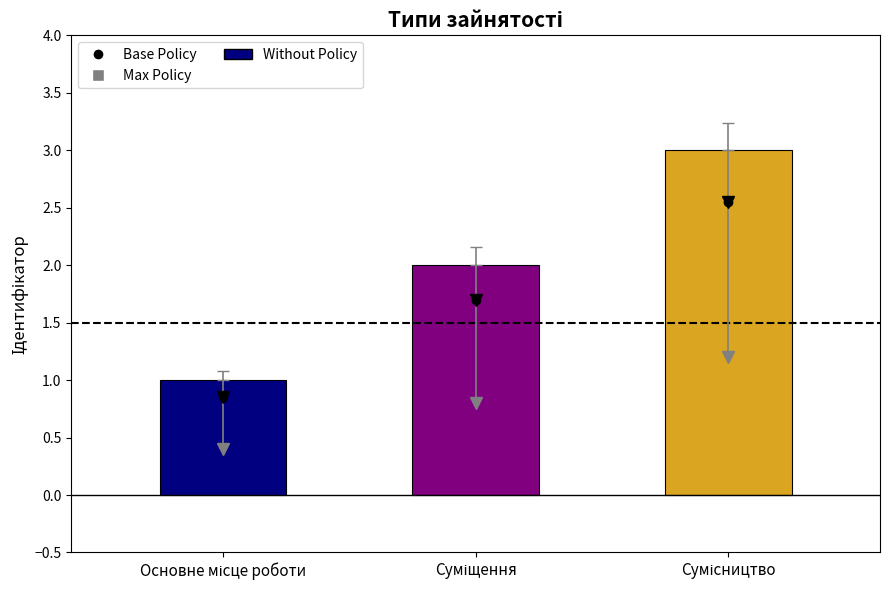

What is the greatest value displayed?

3